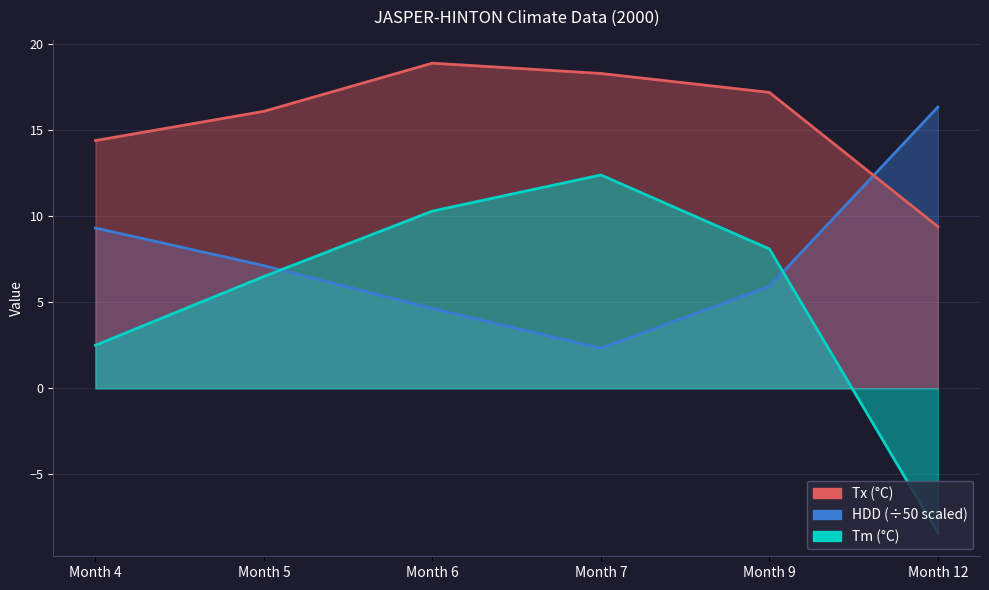

Rank the series by their average value, from lowest to highest.

Tm, HDD, Tx